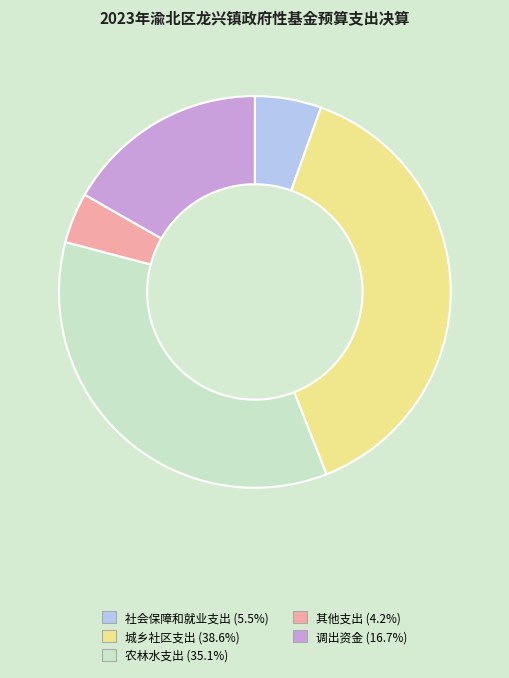

Combined, do 农林水支出 and 城乡社区支出 account for over 50%?

Yes